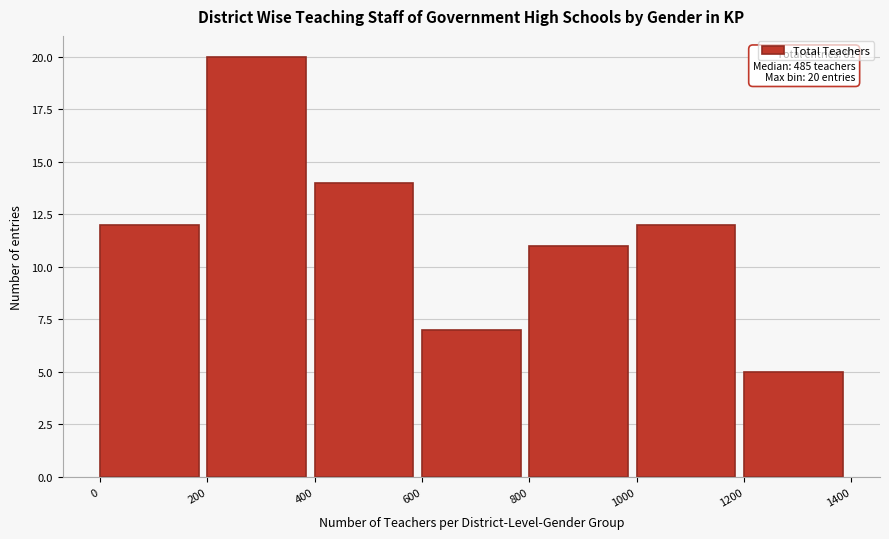

Which range on the x-axis has the tallest bar?

200 to 400